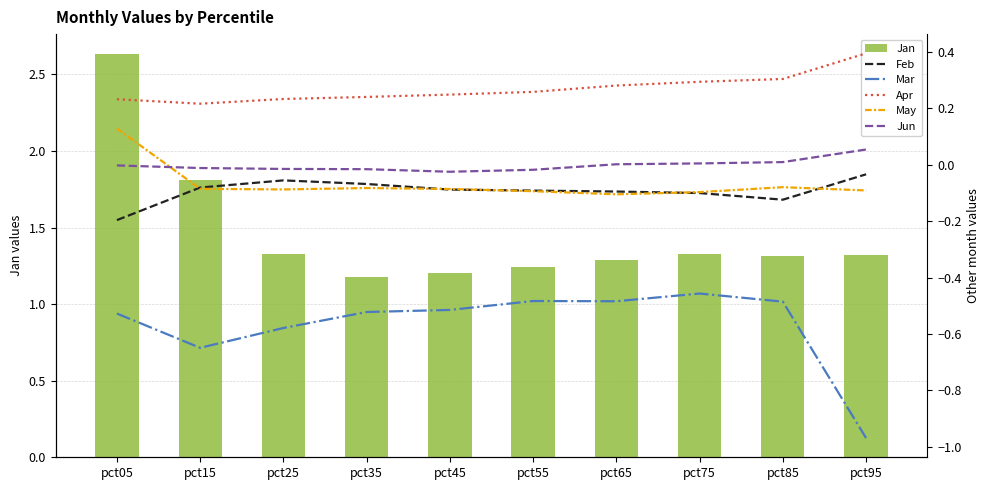

What is the difference between the second highest and minimum values in the Mar series?

0.5